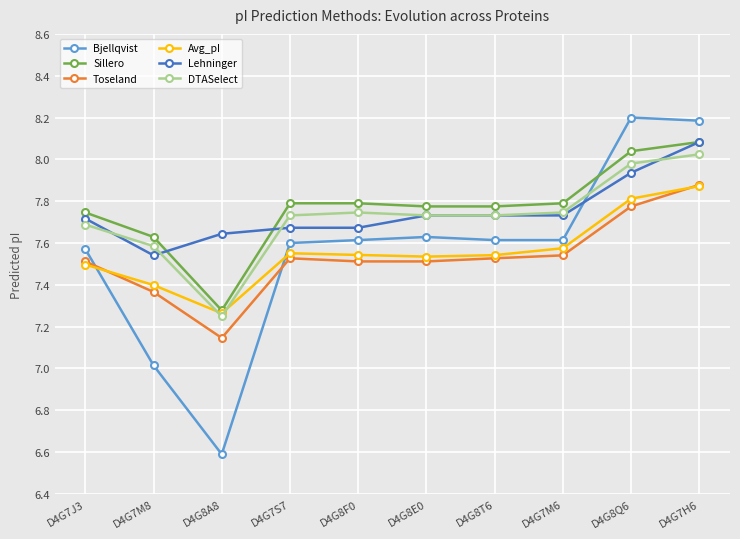

How many values in the Bjellqvist series are below 7?

1